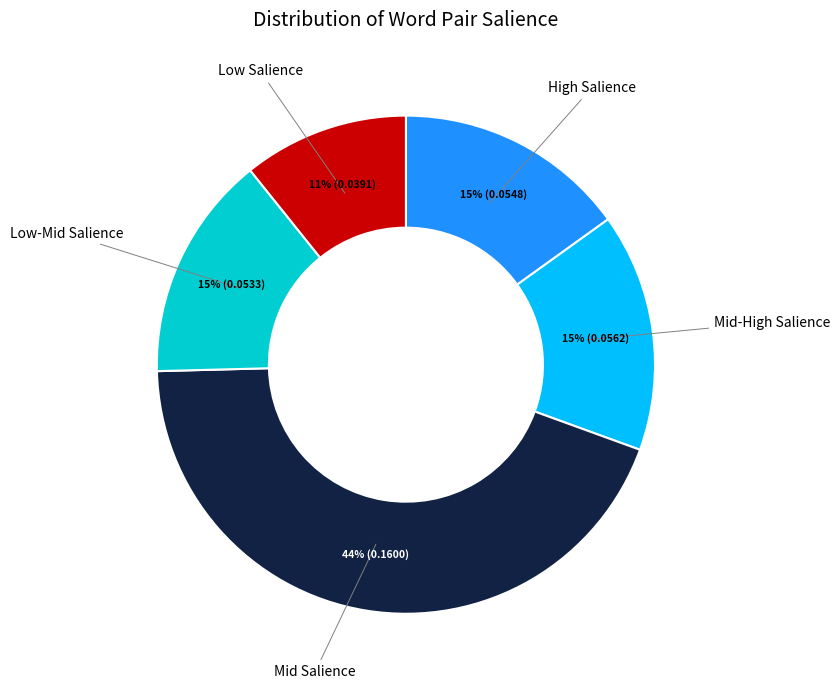

Is there a majority slice in this chart?

No